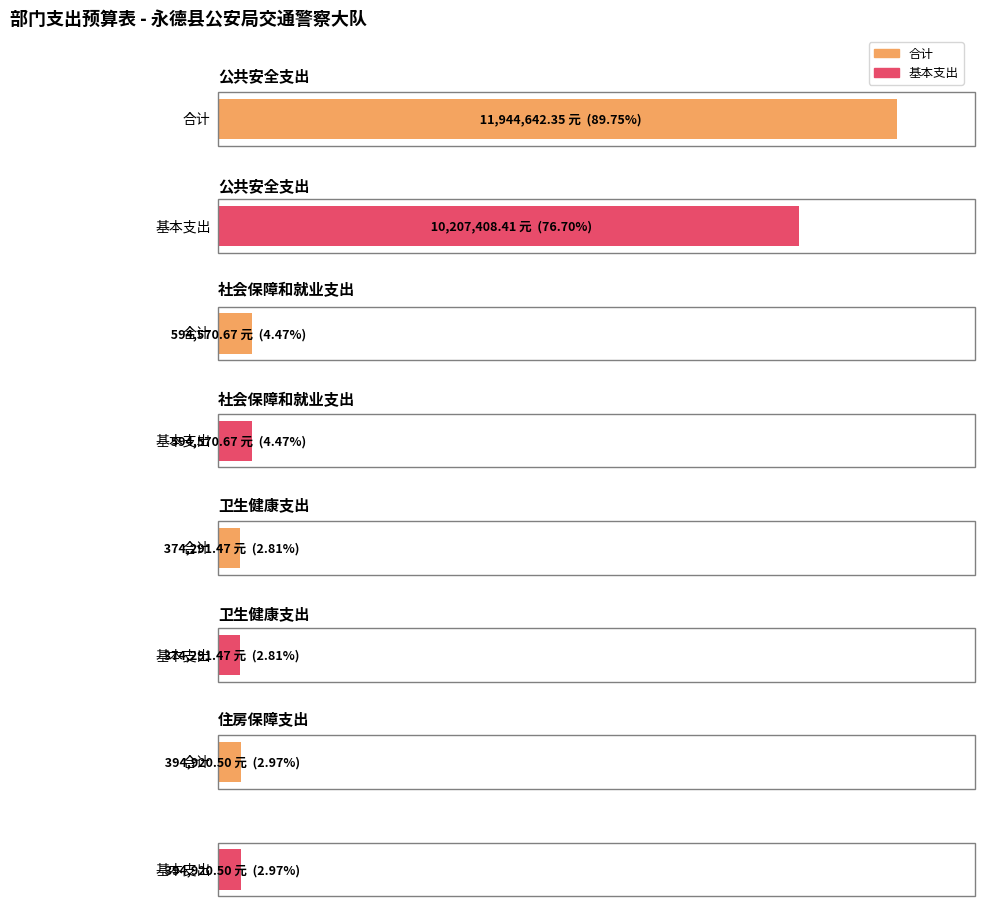

What is the sum of the 基本支出 values at 卫生健康支出 and 社会保障和就业支出?

968862.1